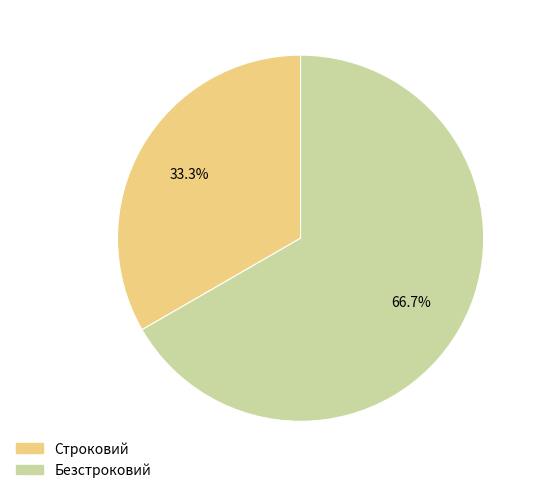

Does Безстроковий represent more than half of the total?

Yes